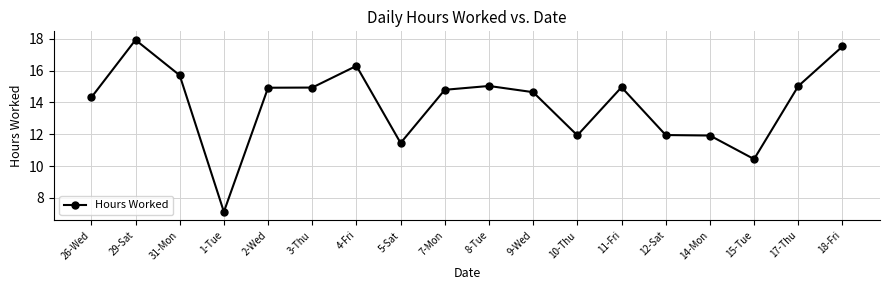

Where is the first local minimum?

1-Tue